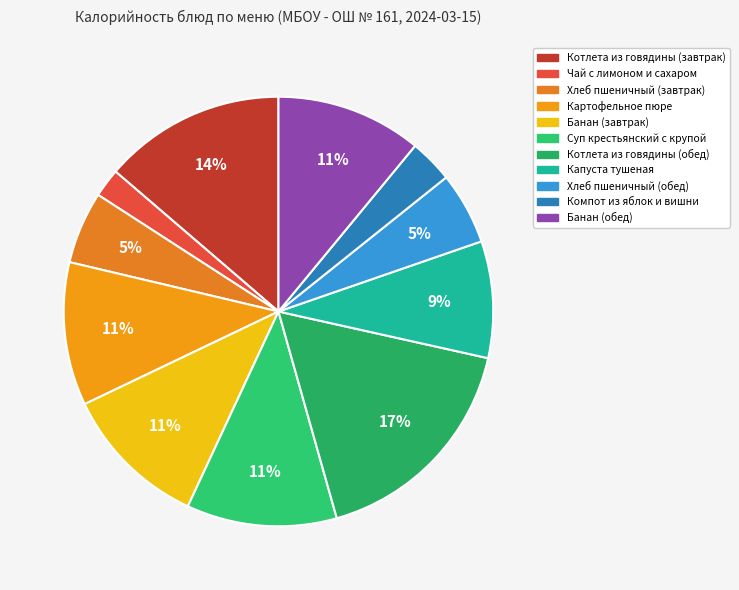

What percentage is the Хлеб пшеничный (обед) slice, to the nearest percent?

5%